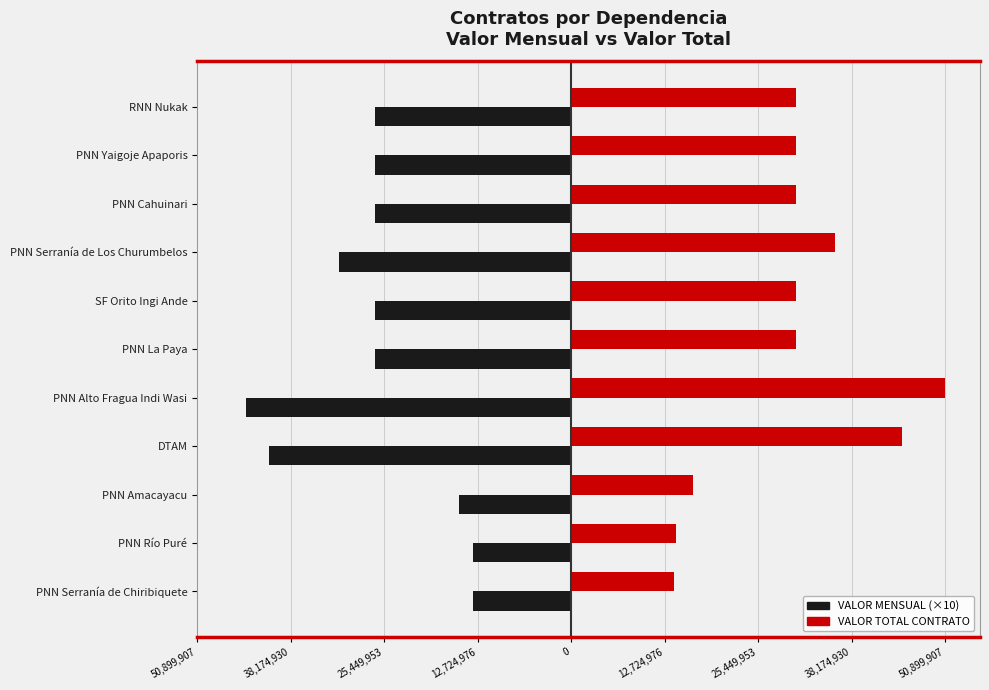

What are all the series names shown in the legend?

VALOR MENSUAL (×10), VALOR TOTAL CONTRATO